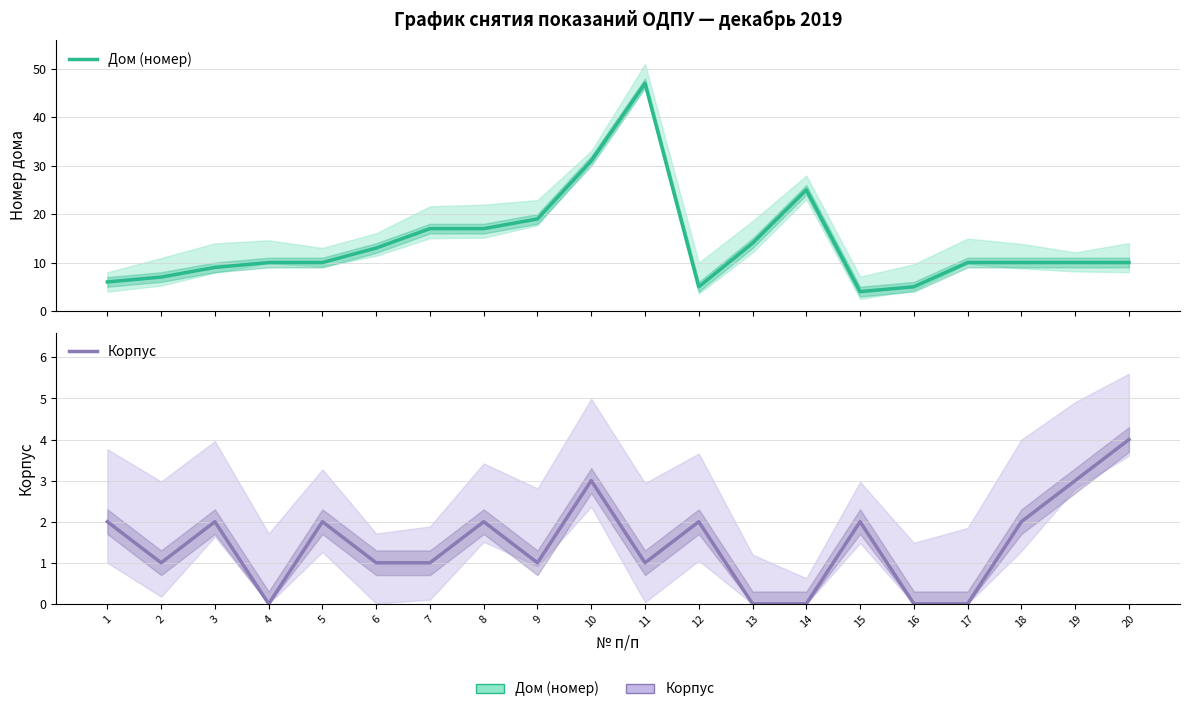

True or false: Дом (номер) and Корпус cross at least once.

False